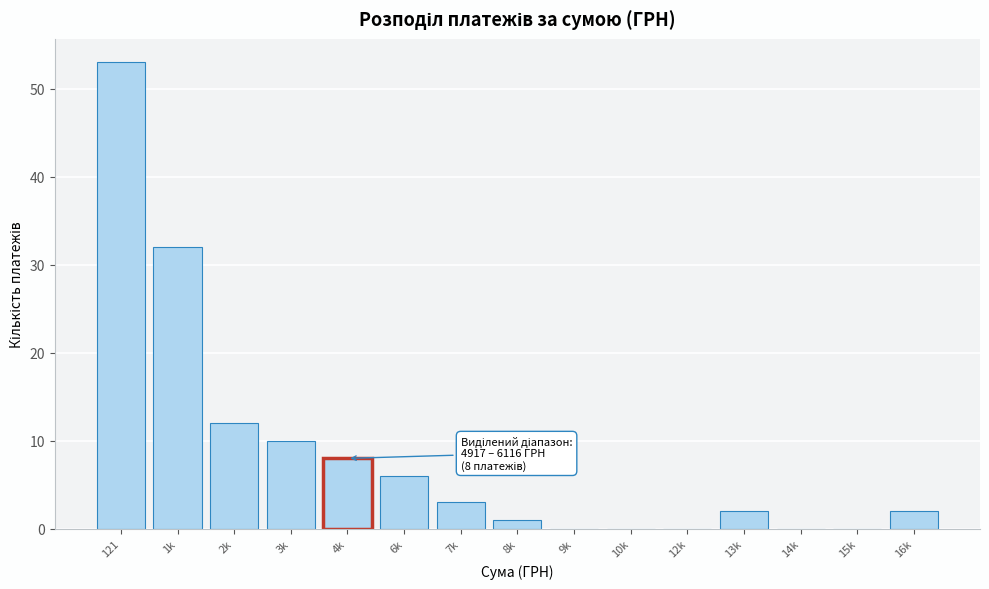

Reading left to right, extract all data points from this chart.

121=53	1k=32	2k=12	3k=10	4k=8	6k=6	7k=3	8k=1	9k=0	10k=0	12k=0	13k=2	14k=0	15k=0	16k=2